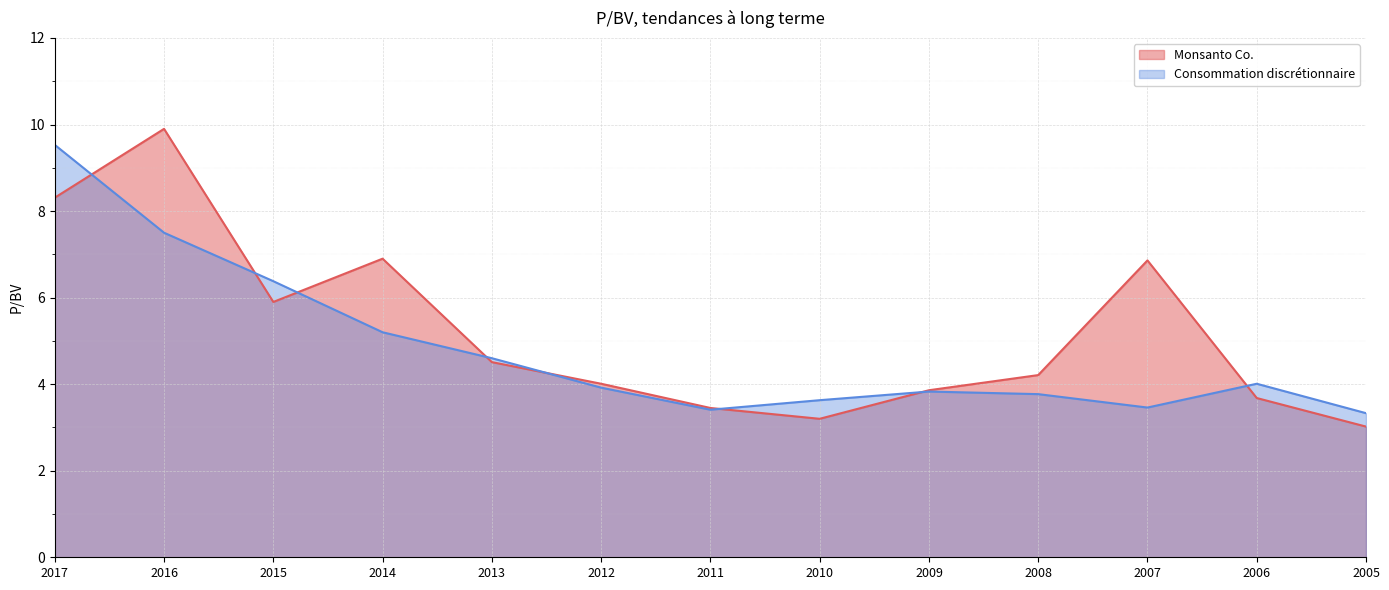

Reading left to right, what are all the values shown in this chart?

Monsanto Co.: 8.3	9.9	5.9	6.9	4.5	4.0	3.5	3.2	3.9	4.2	6.9	3.7	3.0
Consommation discrétionnaire: 9.5	7.5	6.4	5.2	4.6	3.9	3.4	3.6	3.8	3.8	3.5	4.0	3.3